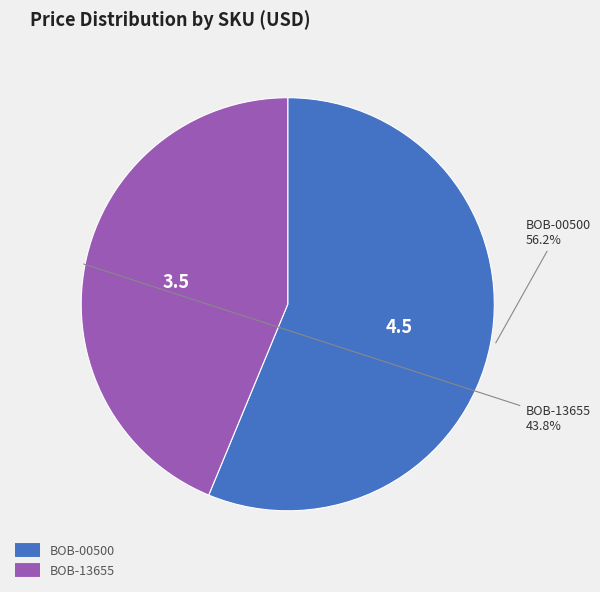

To the nearest percent, what is the average slice percentage?

50%